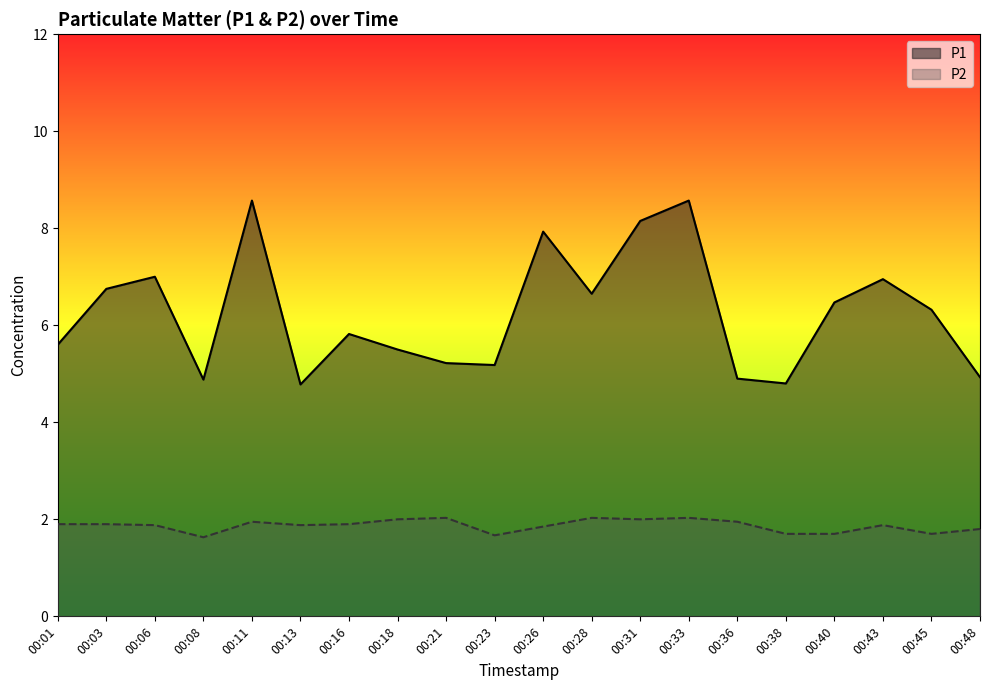

What is the difference between the second highest and second lowest values in the P2 series?

0.4